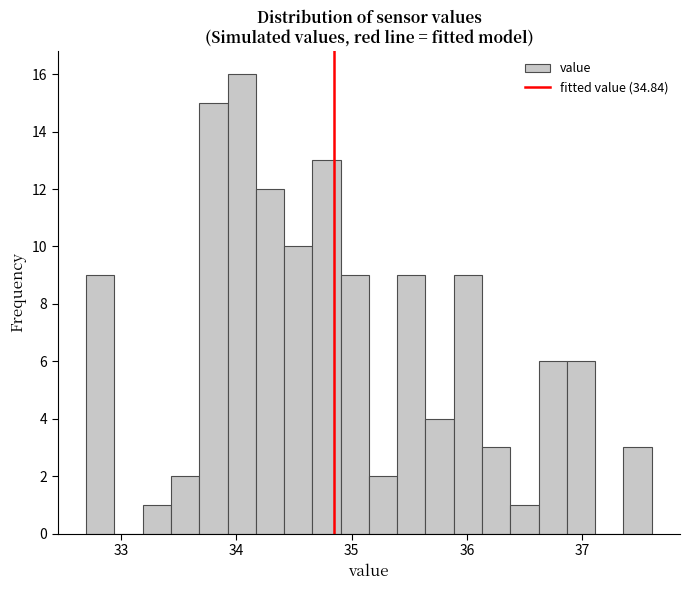

Around what value on the x-axis is the tallest bar? Give the approximate position of its centre, as read against the axis.

34.0